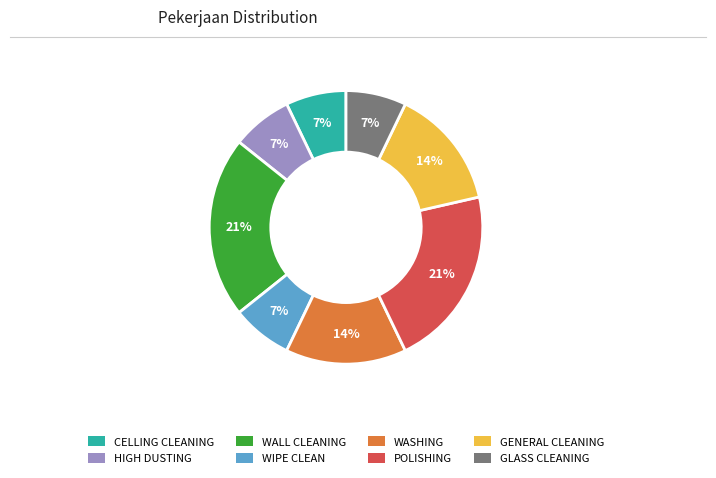

Approximately how many times larger is the value at CELLING CLEANING compared to WALL CLEANING?

0.3